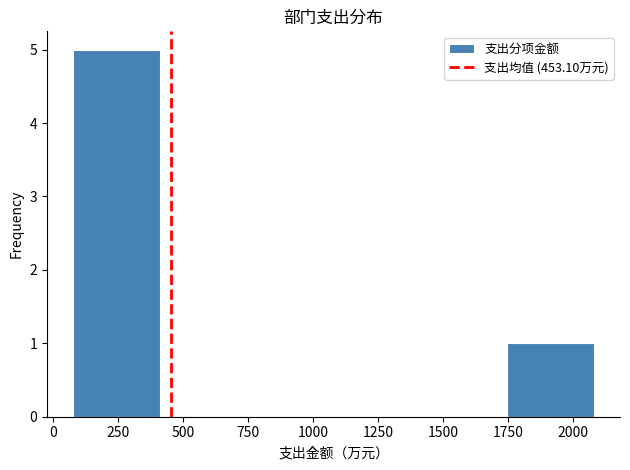

Reading left to right, list every bar in this chart as the range it spans on the x-axis followed by its height. Neither the bar edges nor the heights are printed on the chart, so give them approximately, as read against the axes.

100 to 400: 5
400 to 750: 0
750 to 1100: 0
1100 to 1400: 0
1400 to 1750: 0
1750 to 2100: 1